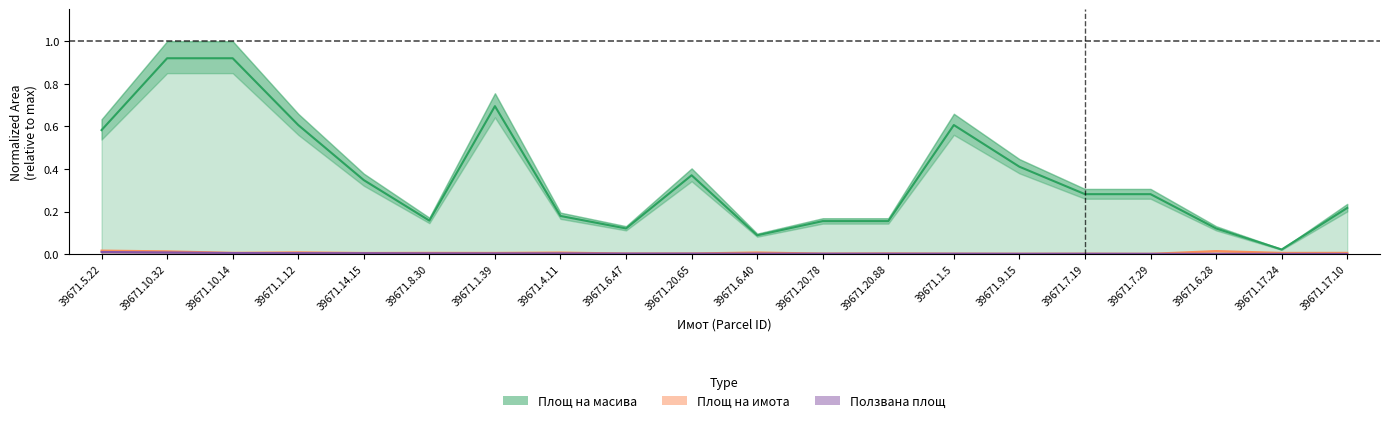

List the labels in order of Площ на имота (Partial) value, smallest first.

39671.7.29, 39671.9.15, 39671.7.19, 39671.1.5, 39671.20.78, 39671.6.47, 39671.20.65, 39671.20.88, 39671.14.15, 39671.1.39, 39671.17.24, 39671.8.30, 39671.17.10, 39671.10.14, 39671.4.11, 39671.6.40, 39671.1.12, 39671.10.32, 39671.6.28, 39671.5.22